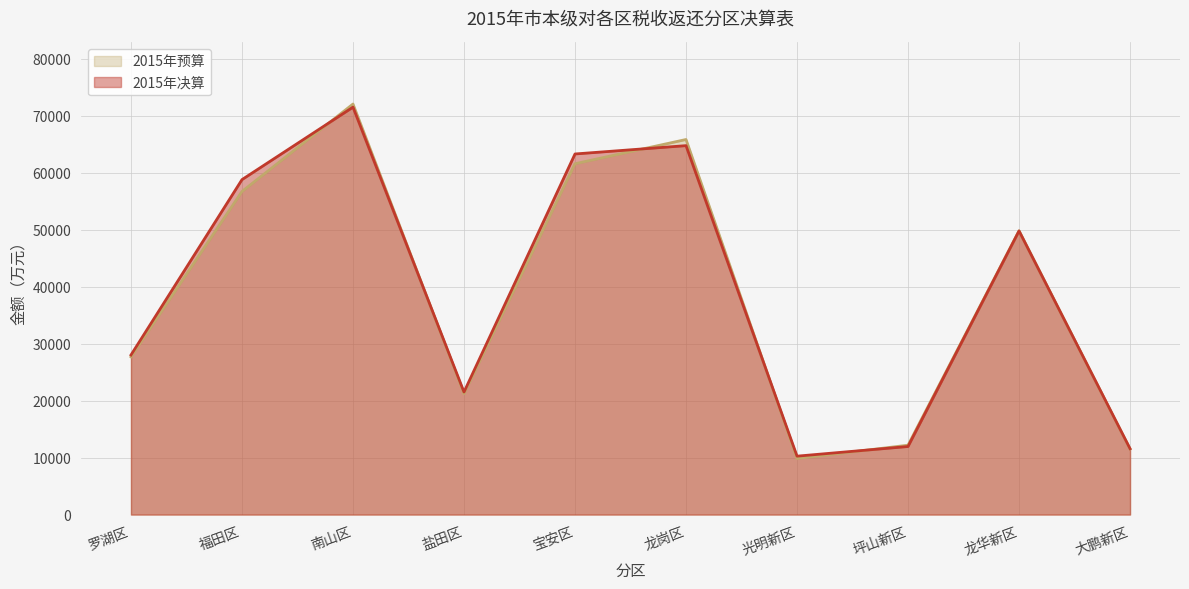

True or false: 2015年预算 and 2015年决算 cross at least once.

True